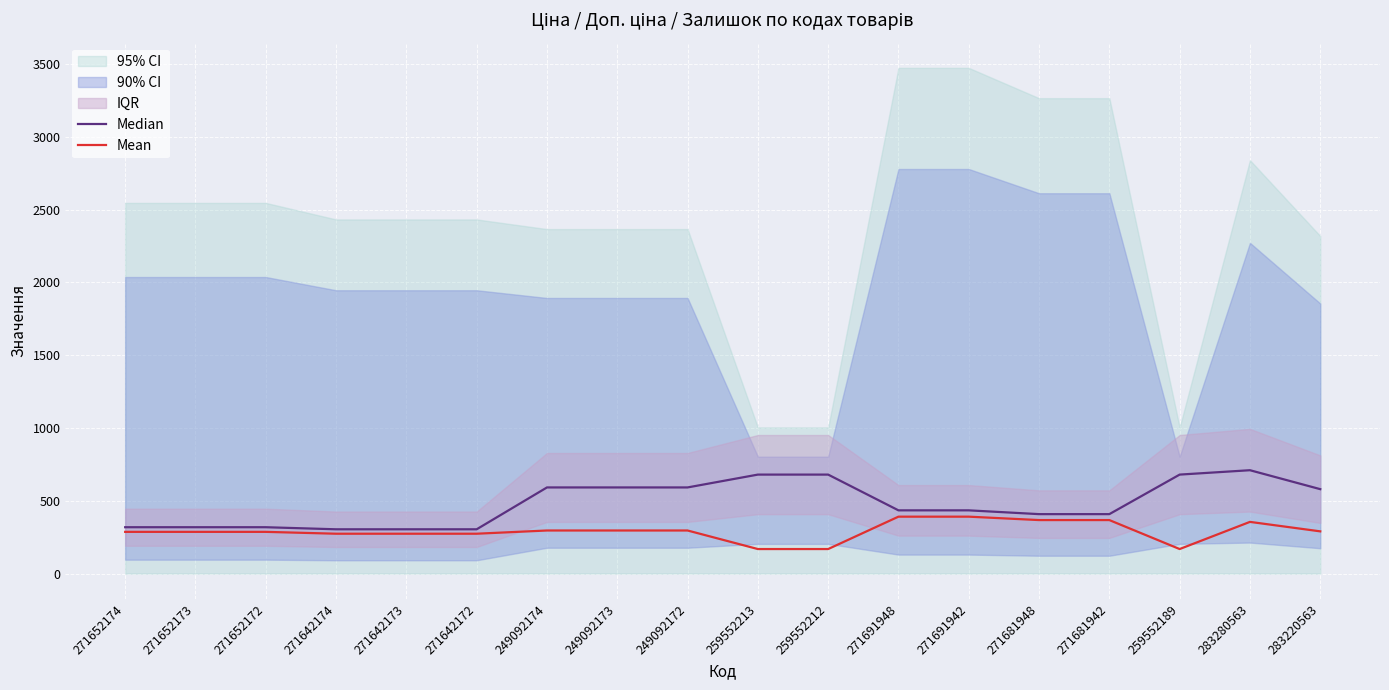

True or false: Mean and Median cross at least once.

False